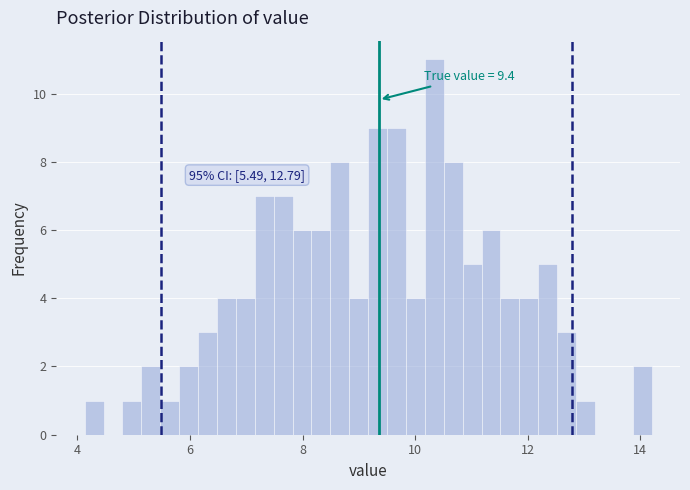

Around what value on the x-axis is the tallest bar? Give the approximate position of its centre, as read against the axis.

10.4